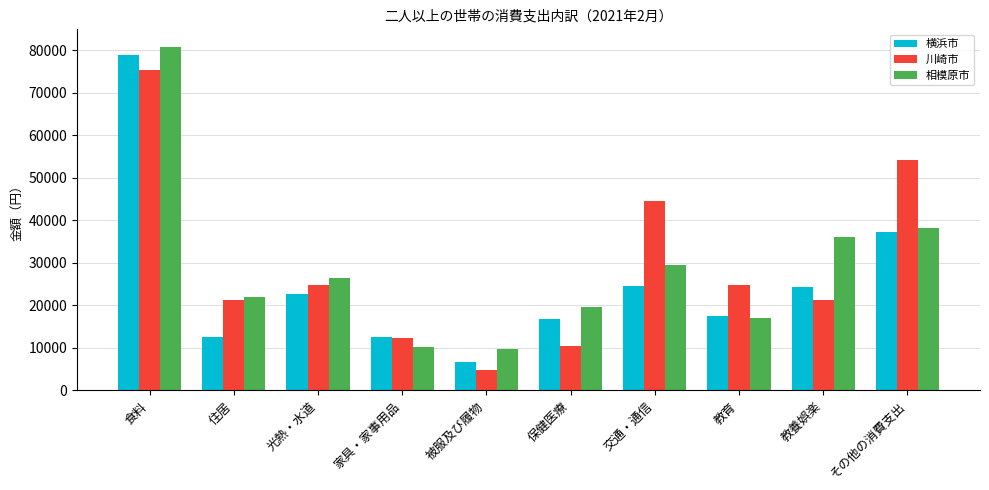

How many groups of bars are there?

10